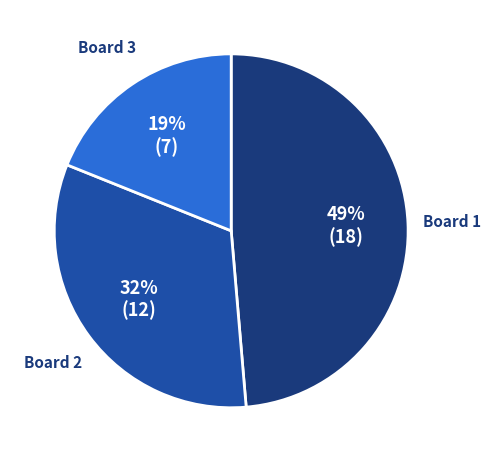

How many slices are in this pie chart?

3